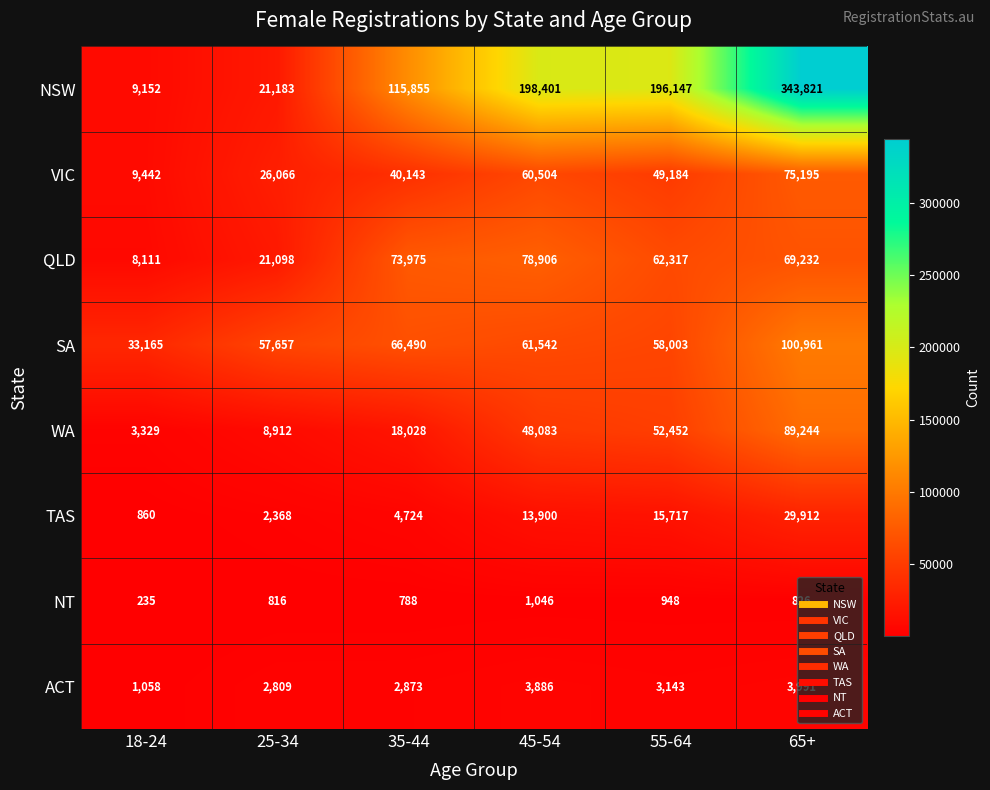

Which category has the lowest value across all series?

18-24